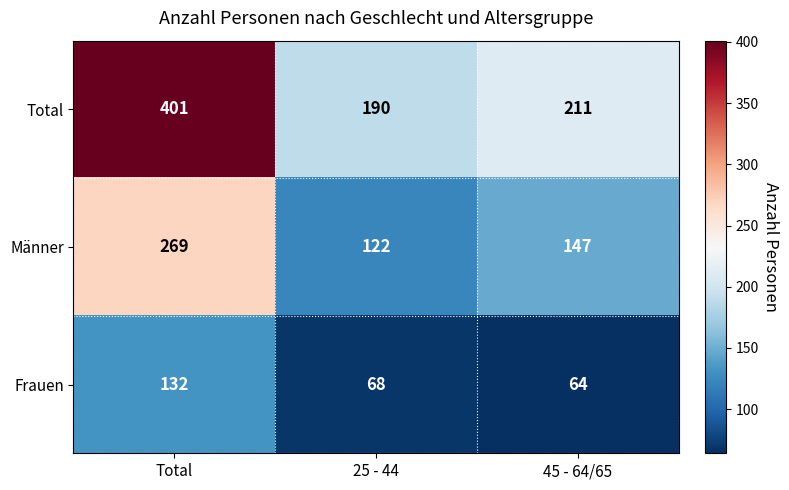

Which category has the lowest value across all series?

45 - 64/65